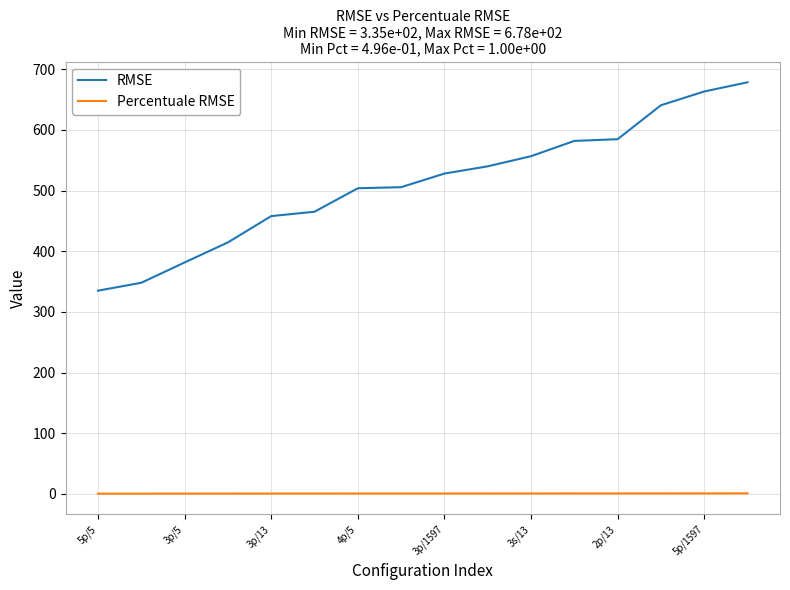

What is the difference between the maximum and minimum values in the RMSE series?

343.4